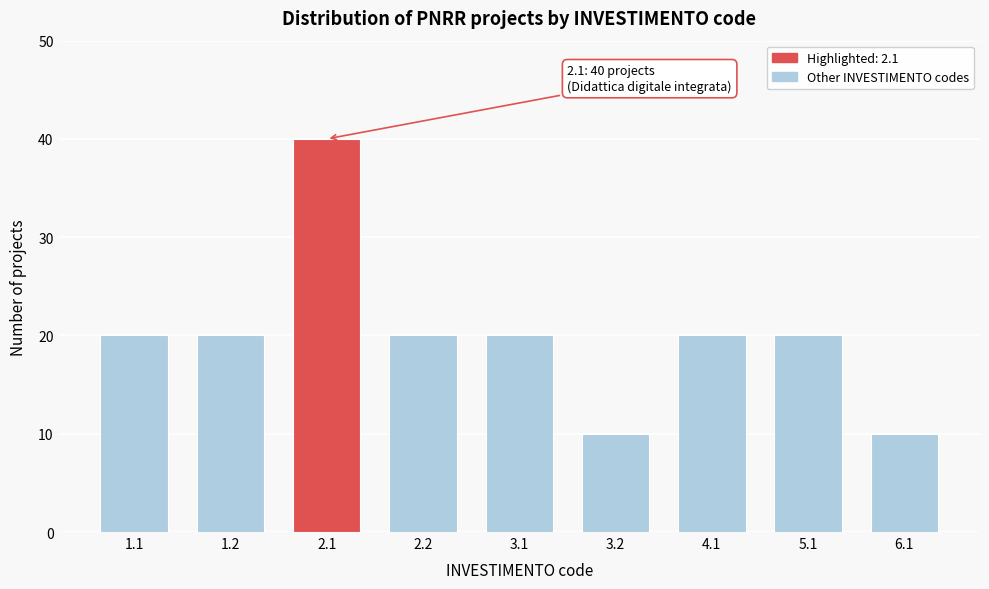

Reading left to right, list all the values displayed in this chart.

1.1=20	1.2=20	2.1=40	2.2=20	3.1=20	3.2=10	4.1=20	5.1=20	6.1=10